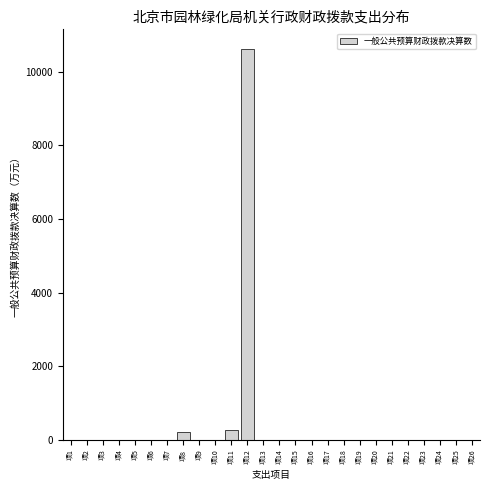

Reading left to right, what are all the values shown in this chart?

项1=0.0	项2=0.0	项3=0.0	项4=0.0	项5=0.0	项6=0.0	项7=0.0	项8=200.7	项9=0.0	项10=0.0	项11=257.5	项12=10619.7	项13=0.0	项14=0.0	项15=0.0	项16=0.0	项17=0.0	项18=0.0	项19=0.0	项20=0.0	项21=0.0	项22=0.0	项23=0.0	项24=0.0	项25=0.0	项26=0.0